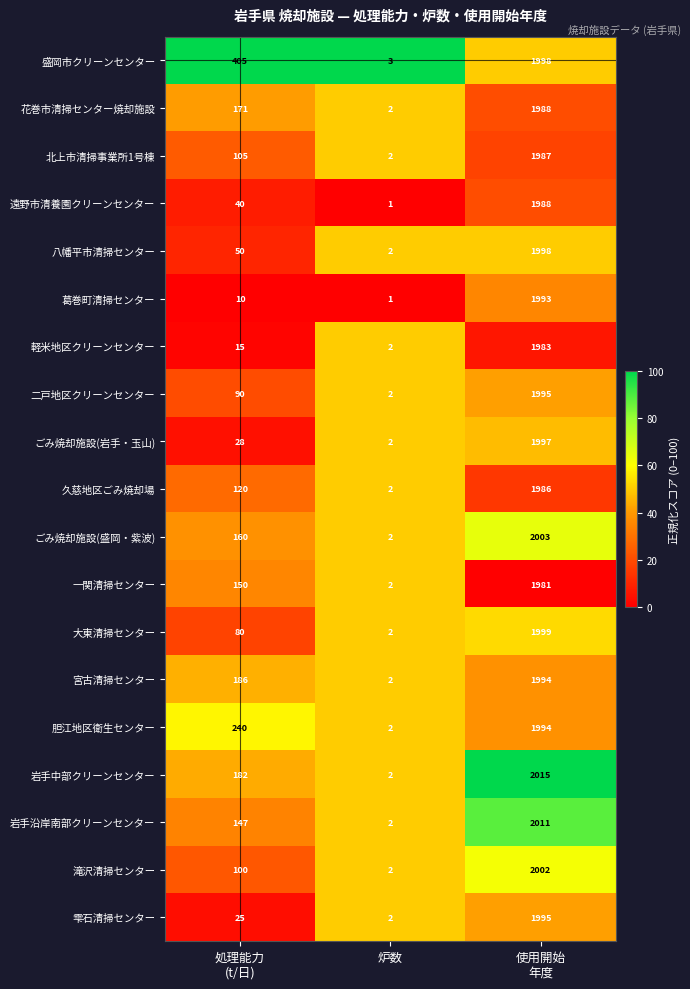

Which category has the lowest value in the 葛巻町清掃センター series?

炉数